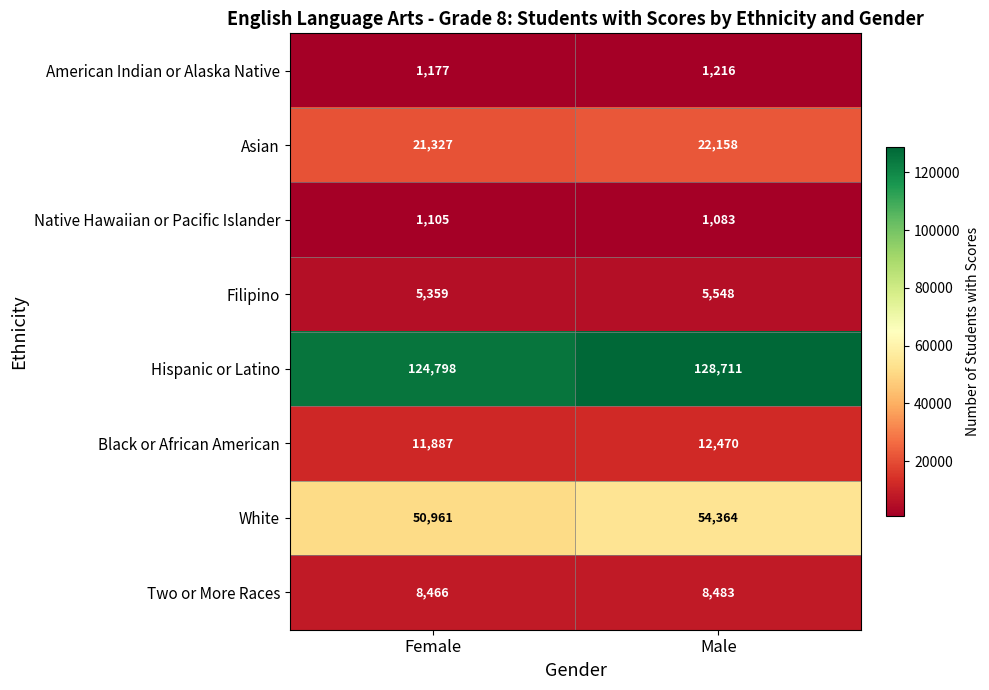

True or false: American Indian or Alaska Native has a value of 355 at Female.

False